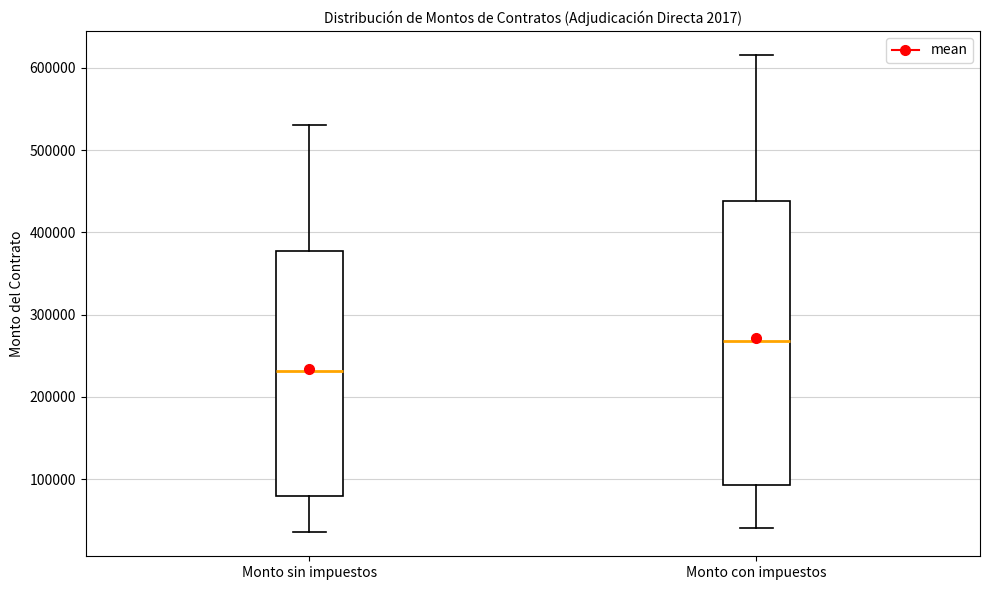

Which box has the lowest median line?

Monto sin impuestos